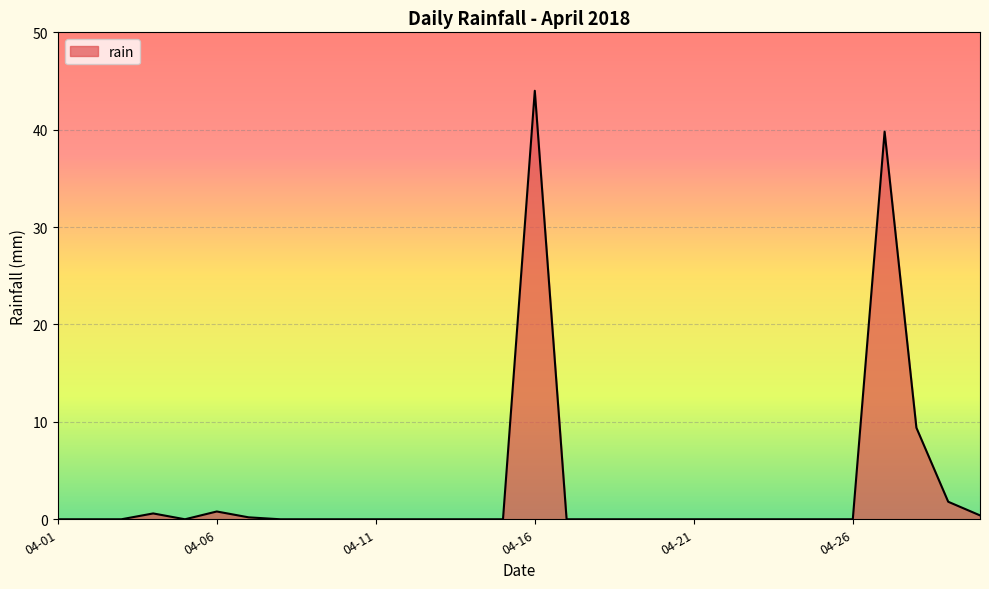

What is the difference between the maximum and minimum values?

44.0